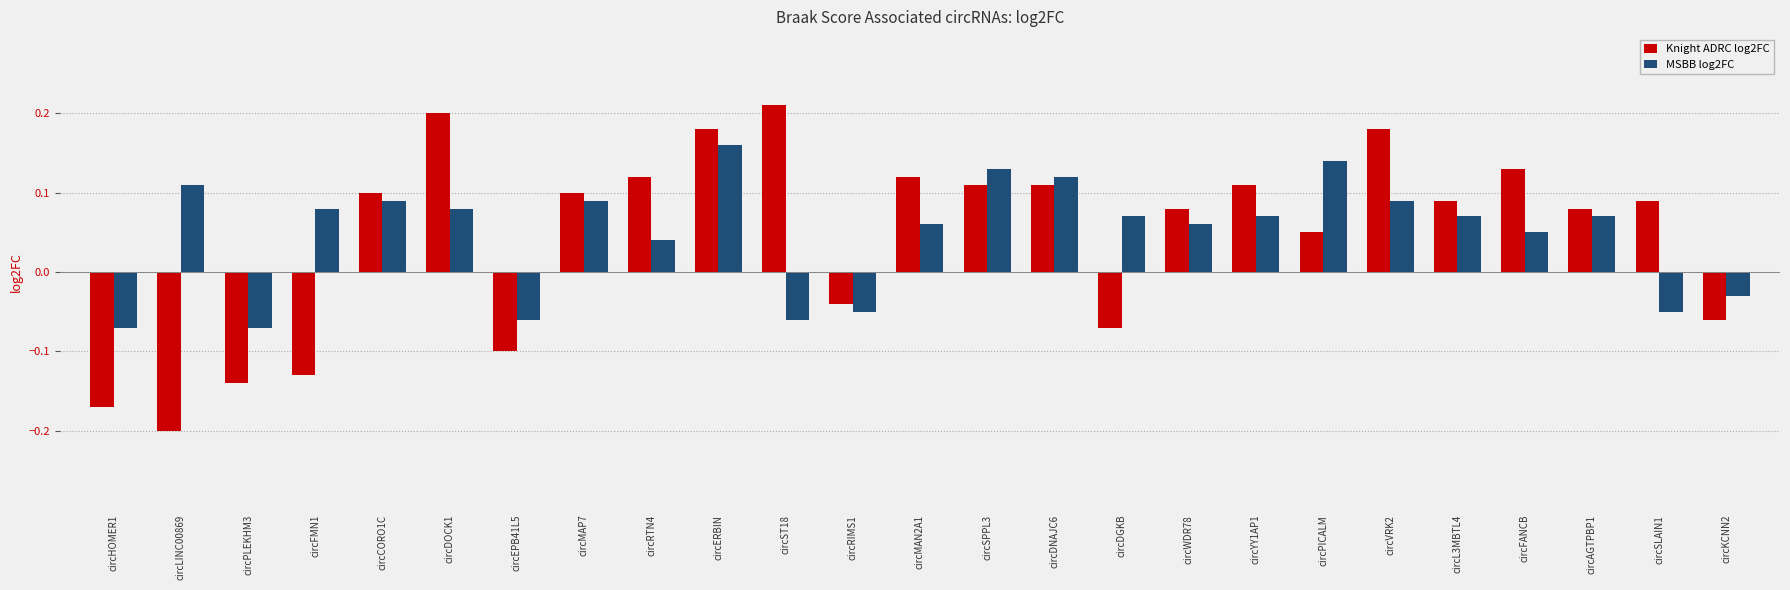

What is the total value across all series at circDOCK1?

0.3